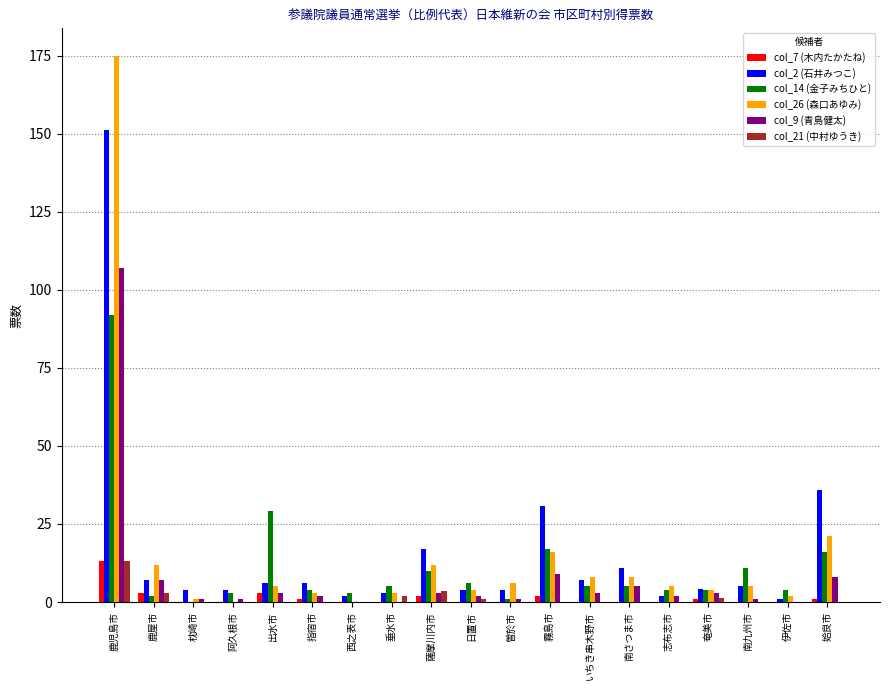

True or false: col_21 (中村ゆうき) has a value of 0.0 at 姶良市.

True